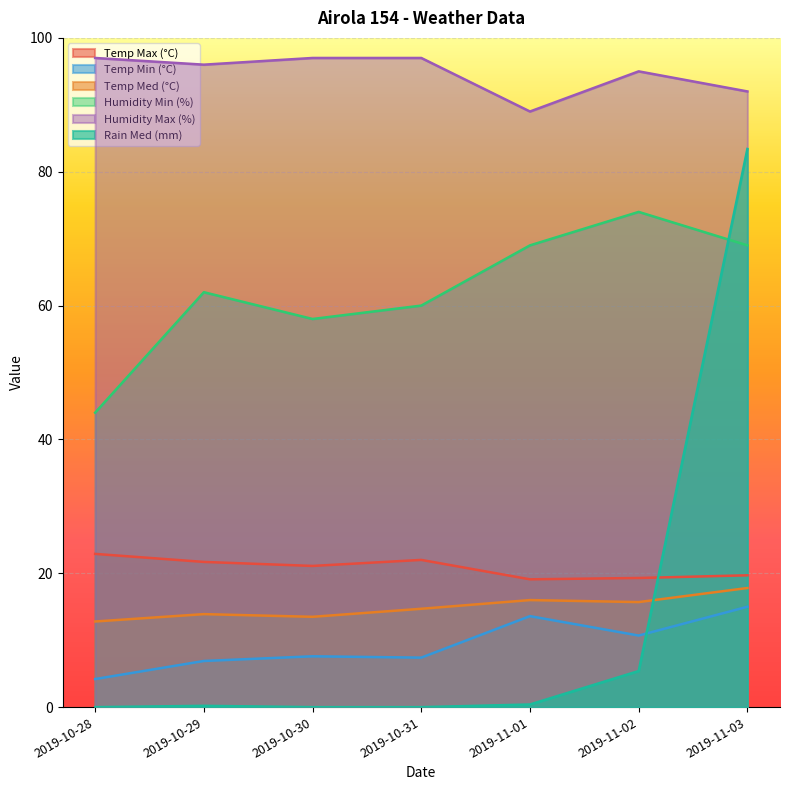

Does the chart display data point markers on the line(s)?

No